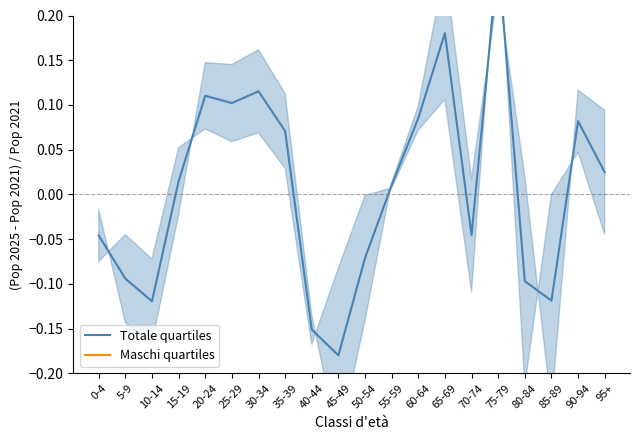

Which category has the lowest value in the Maschi quartiles series?

75-79